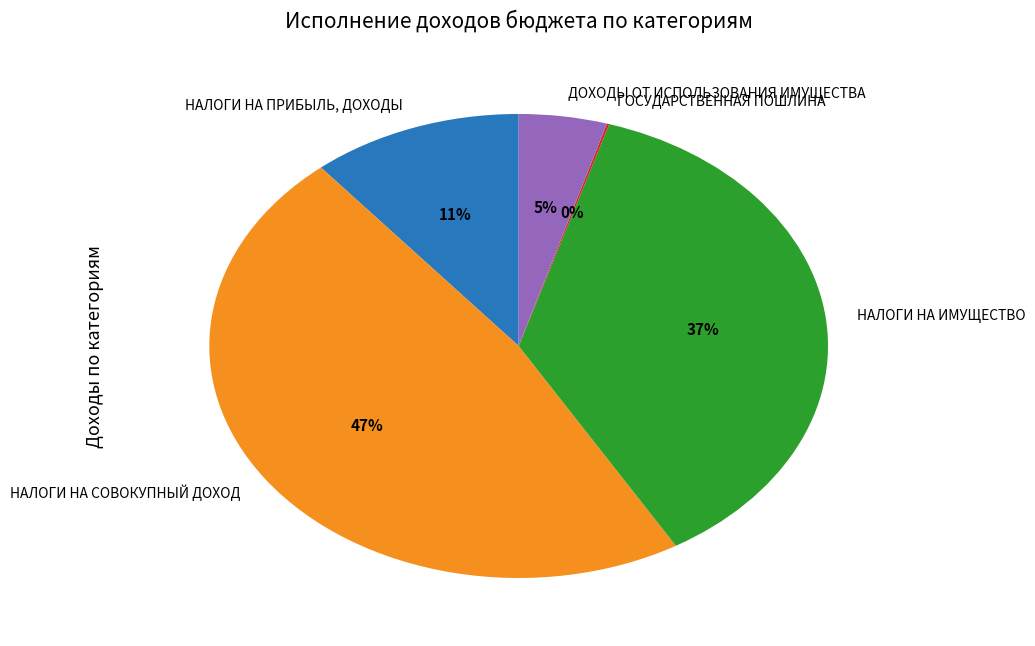

To the nearest percent, what portion does НАЛОГИ НА СОВОКУПНЫЙ ДОХОД represent?

47%